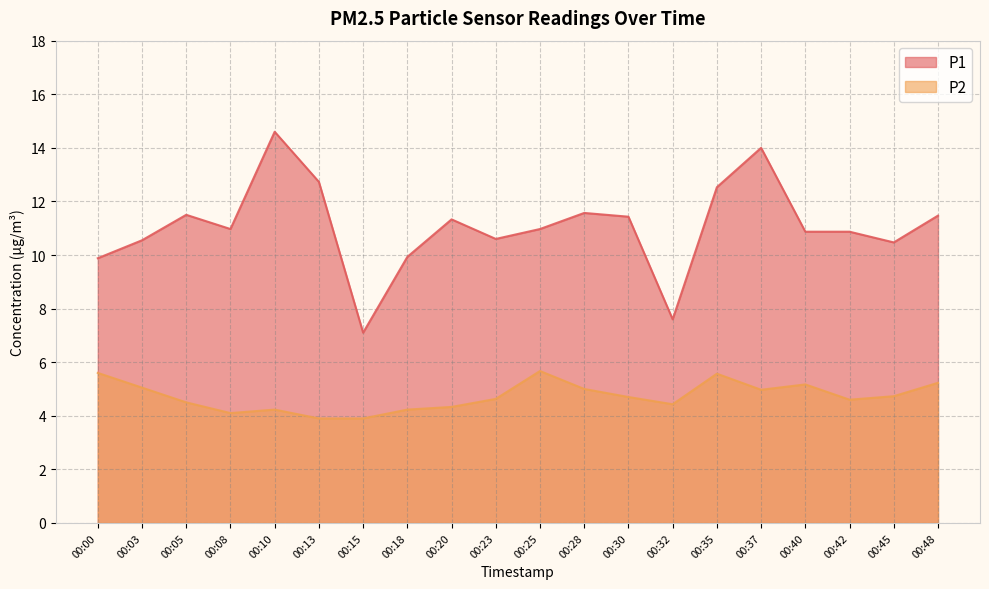

What are all the series names shown in the legend?

P1, P2